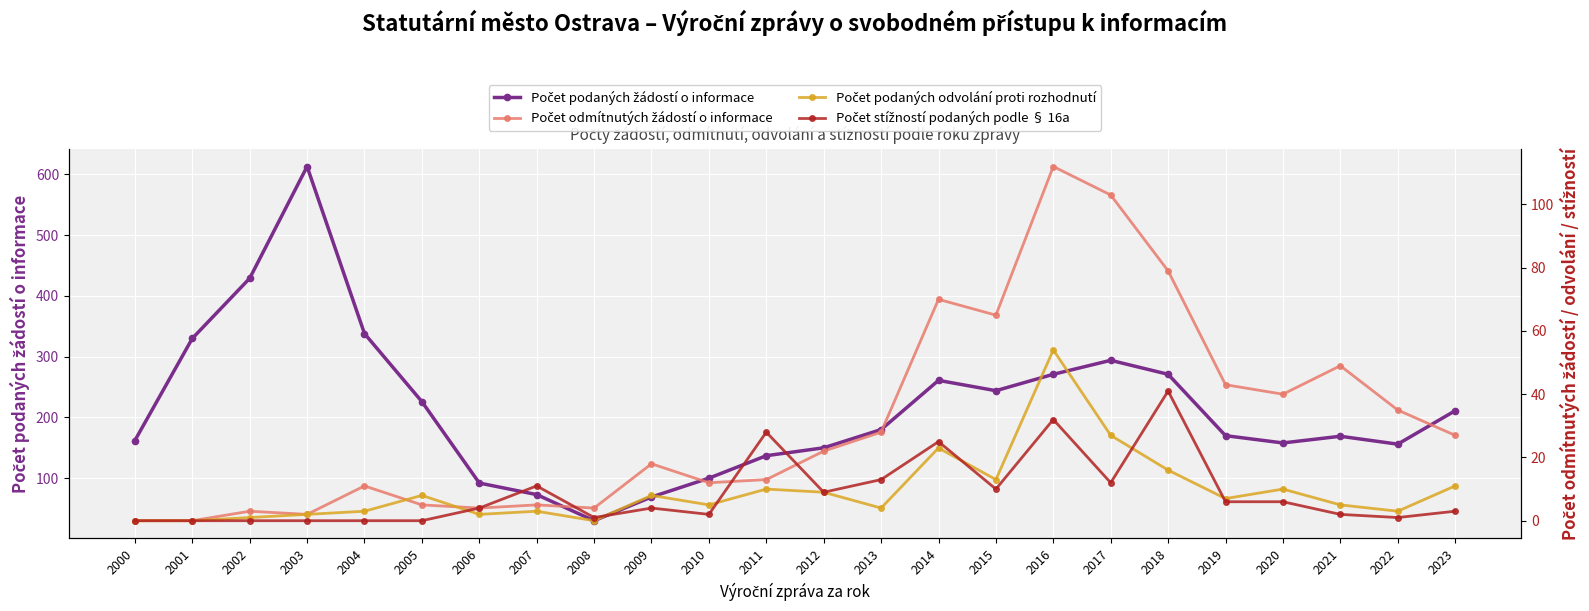

What is the difference between the highest and lowest values at 2003?

613